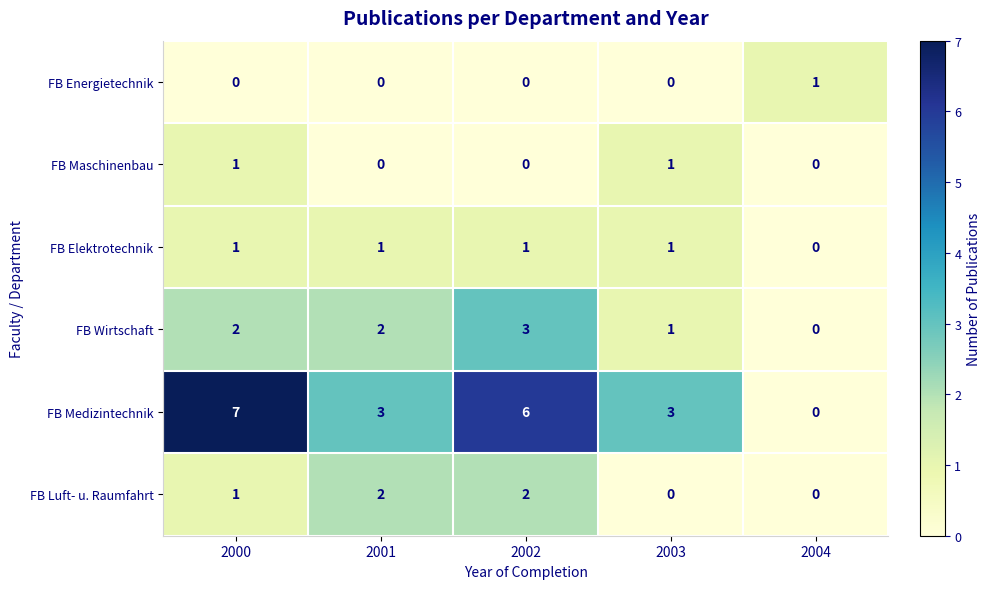

Which category has the highest value across all series?

2000